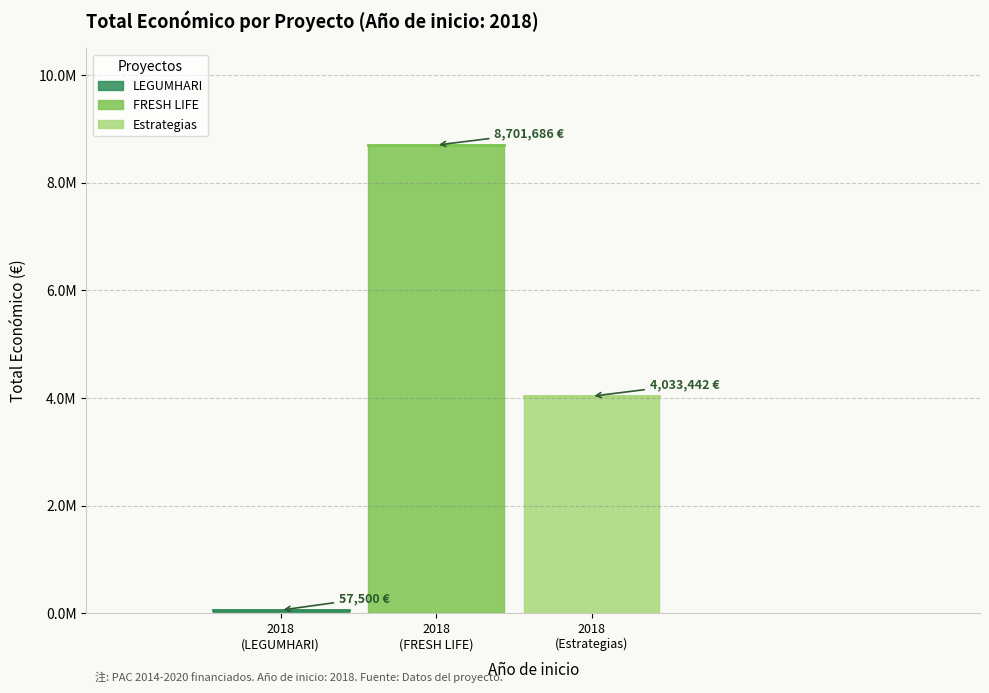

True or false: the data shows 5965950 at 2018.

False